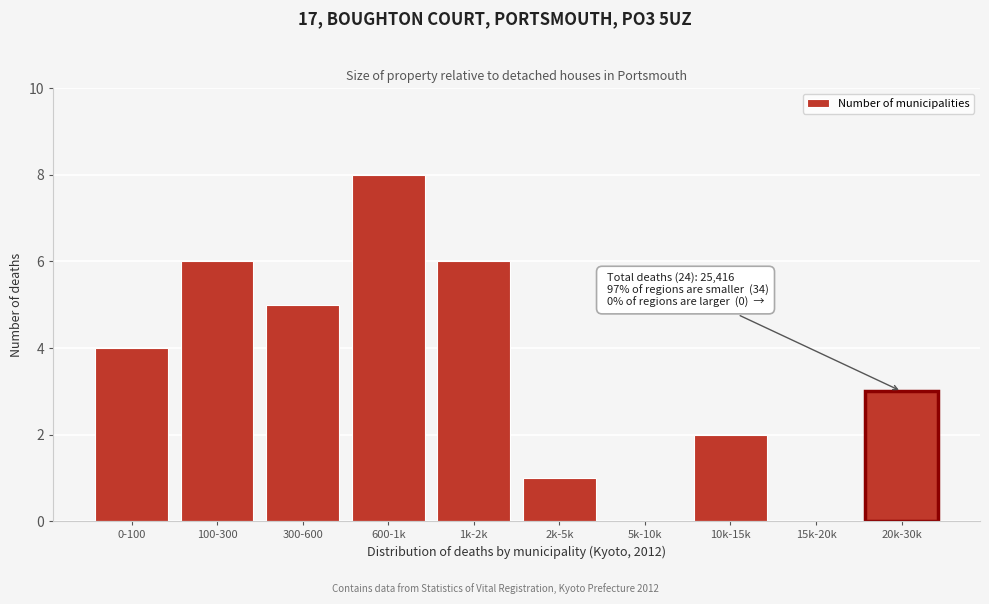

Reading left to right, what are all the values shown in this chart?

0-100=4	100-300=6	300-600=5	600-1k=8	1k-2k=6	2k-5k=1	5k-10k=0	10k-15k=2	15k-20k=0	20k-30k=3